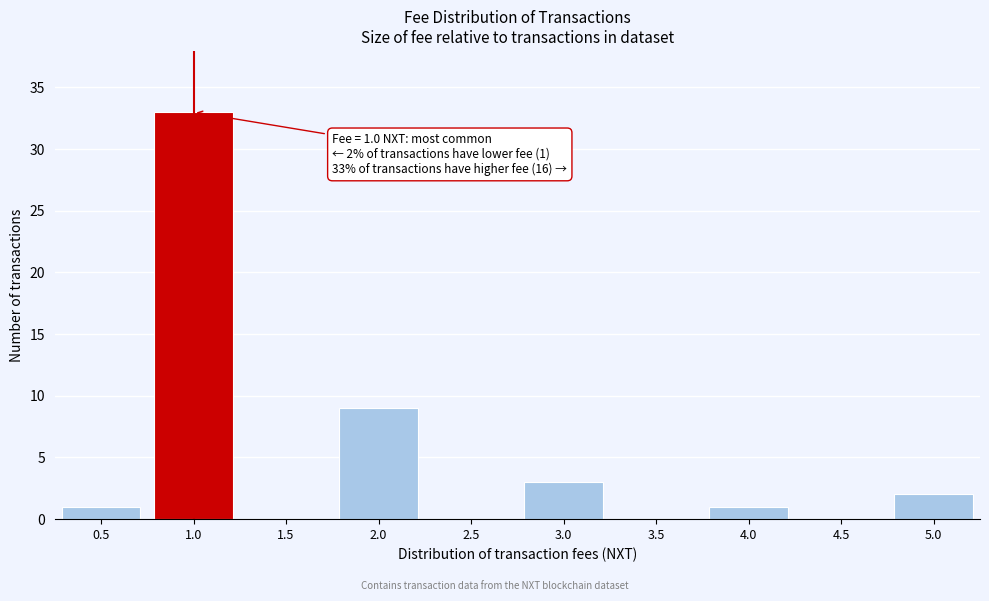

Reading right to left, transcribe all the data shown in this chart.

5.0=2	4.5=0	4.0=1	3.5=0	3.0=3	2.5=0	2.0=9	1.5=0	1.0=33	0.5=1